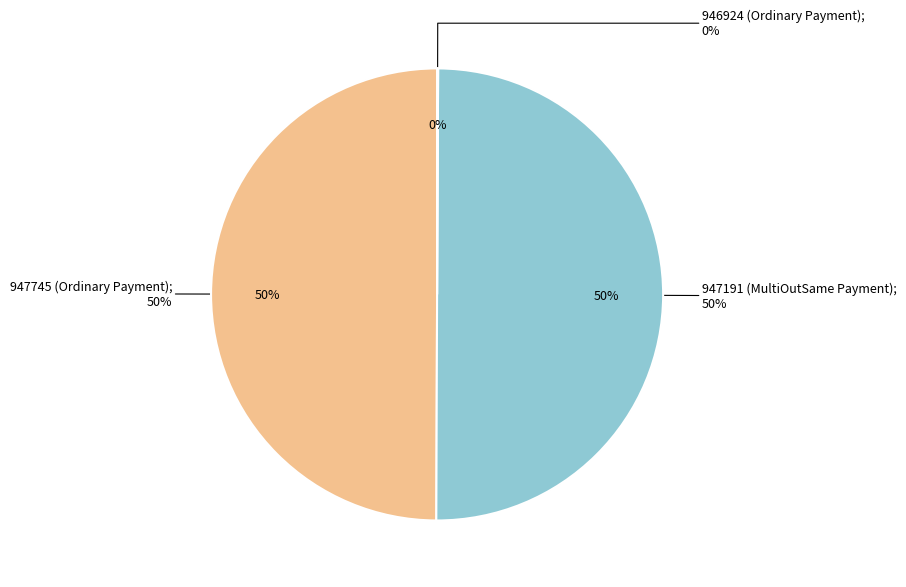

What is the smallest slice in the pie chart?

946924 (Ordinary Payment)